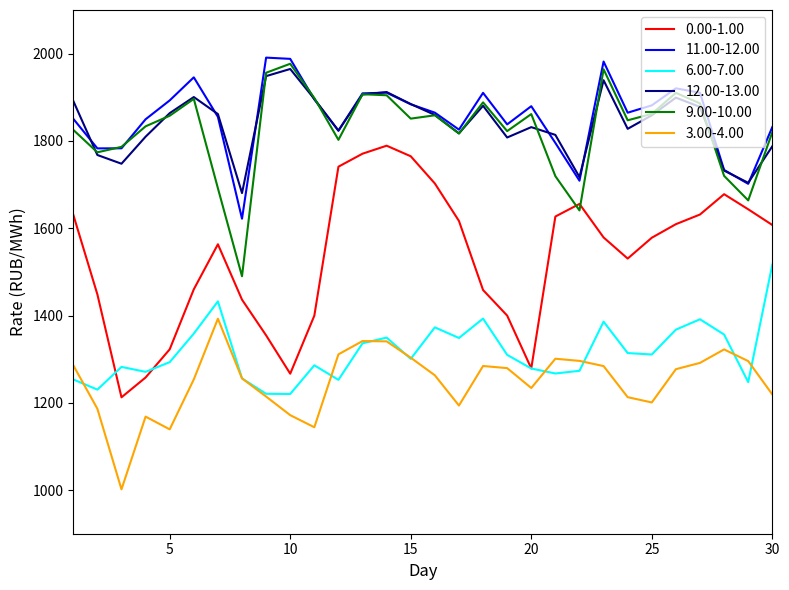

True or false: 12.00-13.00 and 0.00-1.00 cross at least once.

False